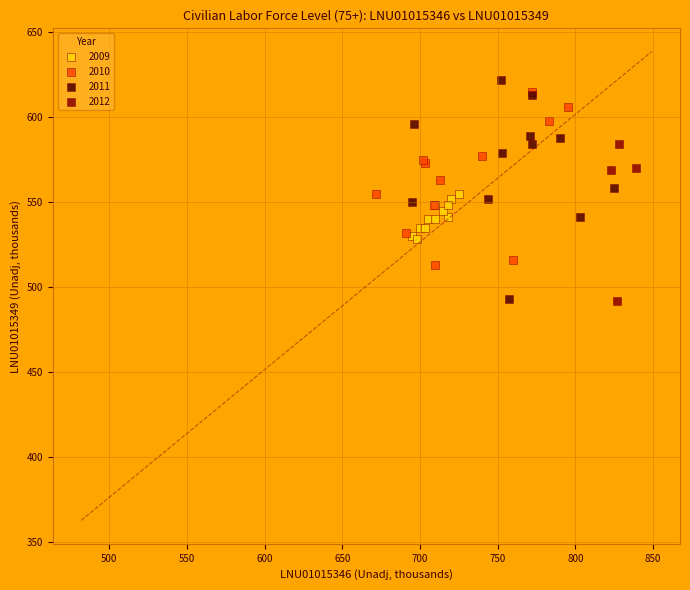

Which series has the widest spread of Y values?

2011